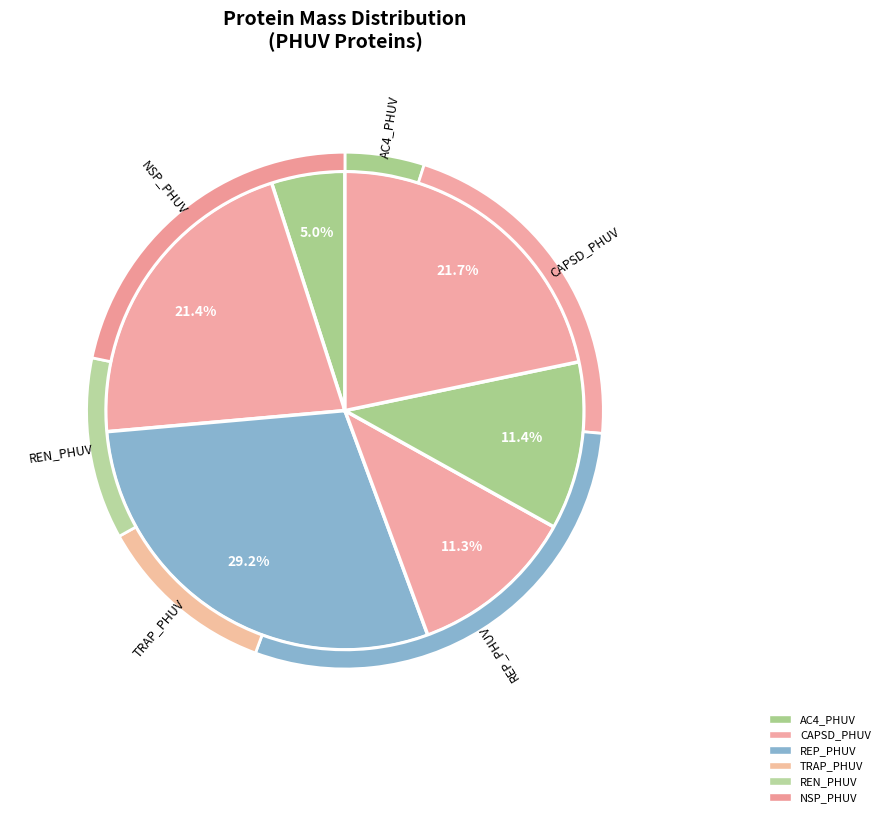

True or false: CAPSD_PHUV accounts for 36% of the total.

False